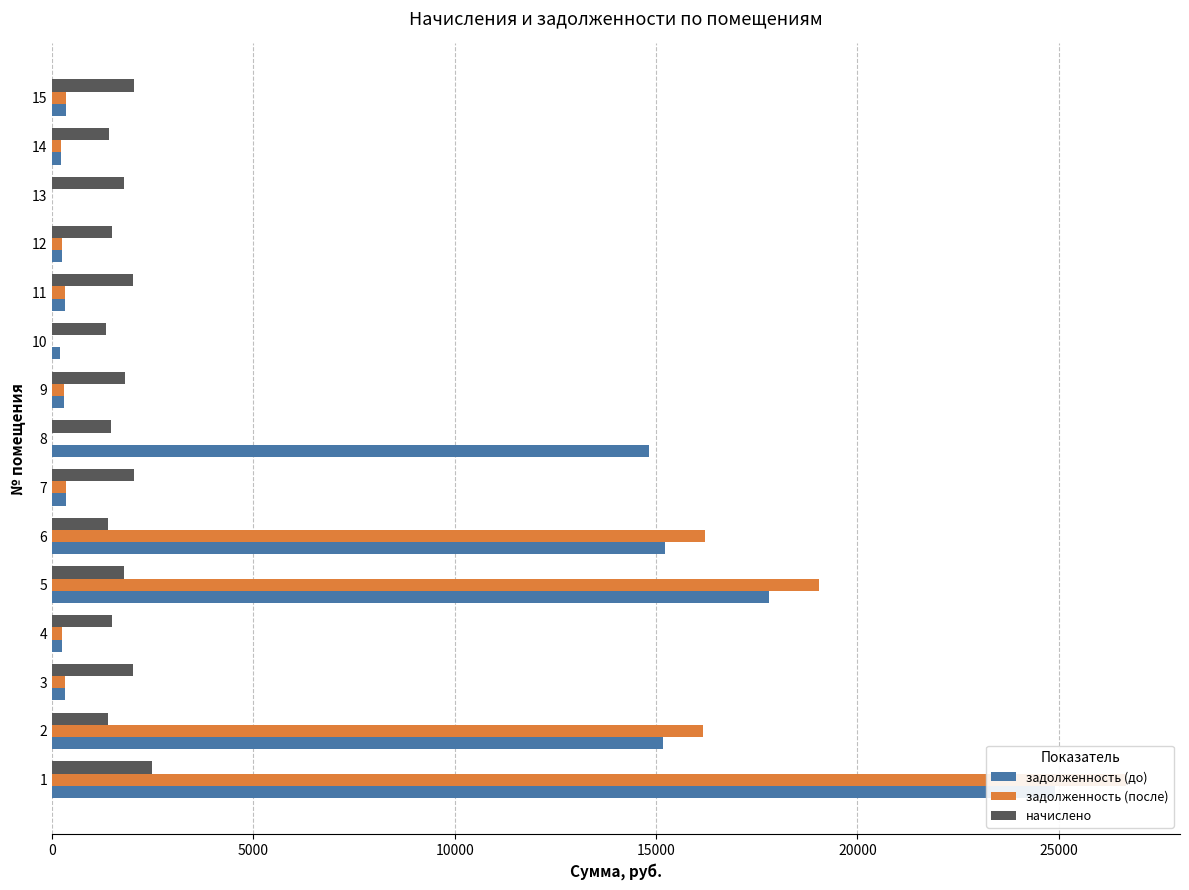

Reading left to right, list all the values displayed in this chart.

задолженность (до): 24901.4	15162.2	334.8	247.5	17808.2	15217.0	339.0	14830.7	302.9	202.4	334.8	247.5	0.0	234.9	339.0
задолженность (после): 26674.9	16156.6	334.8	247.5	19055.8	16215.0	339.0	0.0	302.5	0.0	334.8	247.5	0.0	234.9	339.0
начислено: 2486.8	1394.4	2008.6	1485.1	1792.1	1399.4	2033.8	1475.0	1817.3	1354.1	2008.6	1485.1	1792.1	1409.5	2033.8